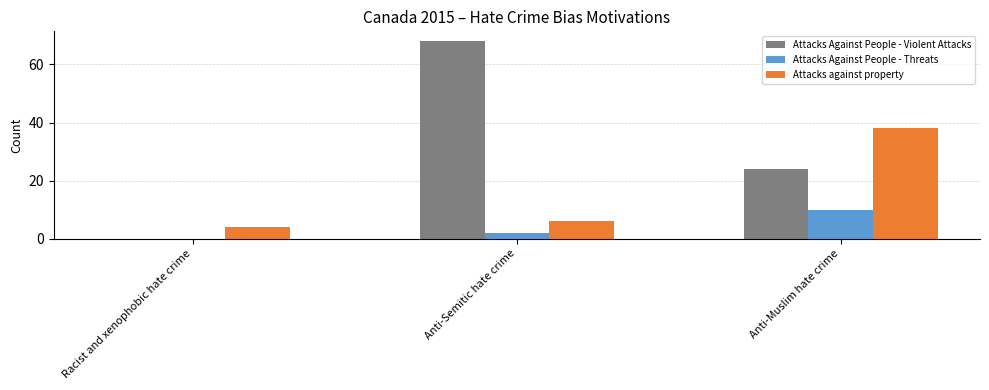

Does the chart contain stacked bars?

No